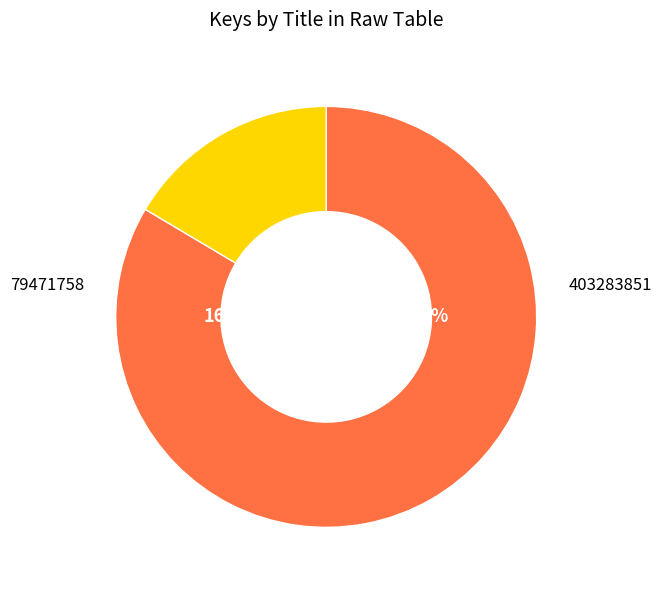

To the nearest percent, what is the difference between the largest and smallest slice percentages?

67%